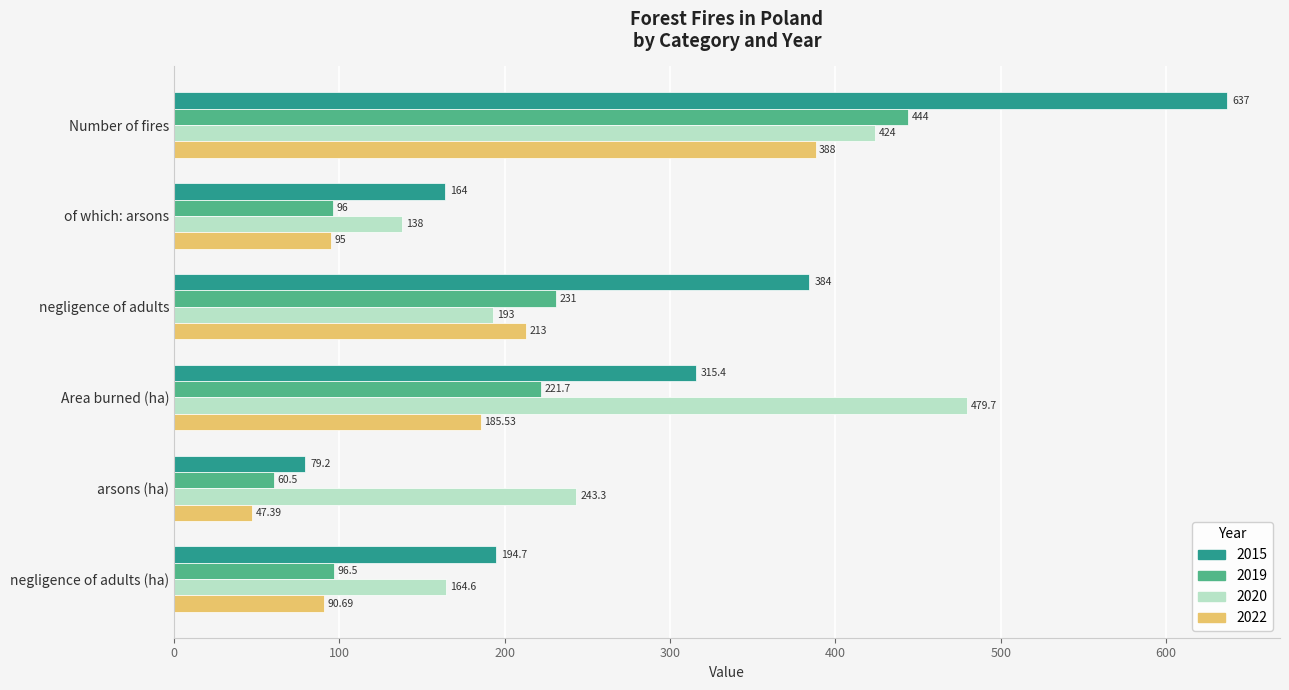

Is it true that 2022 equals 47.4 at arsons (ha)?

True